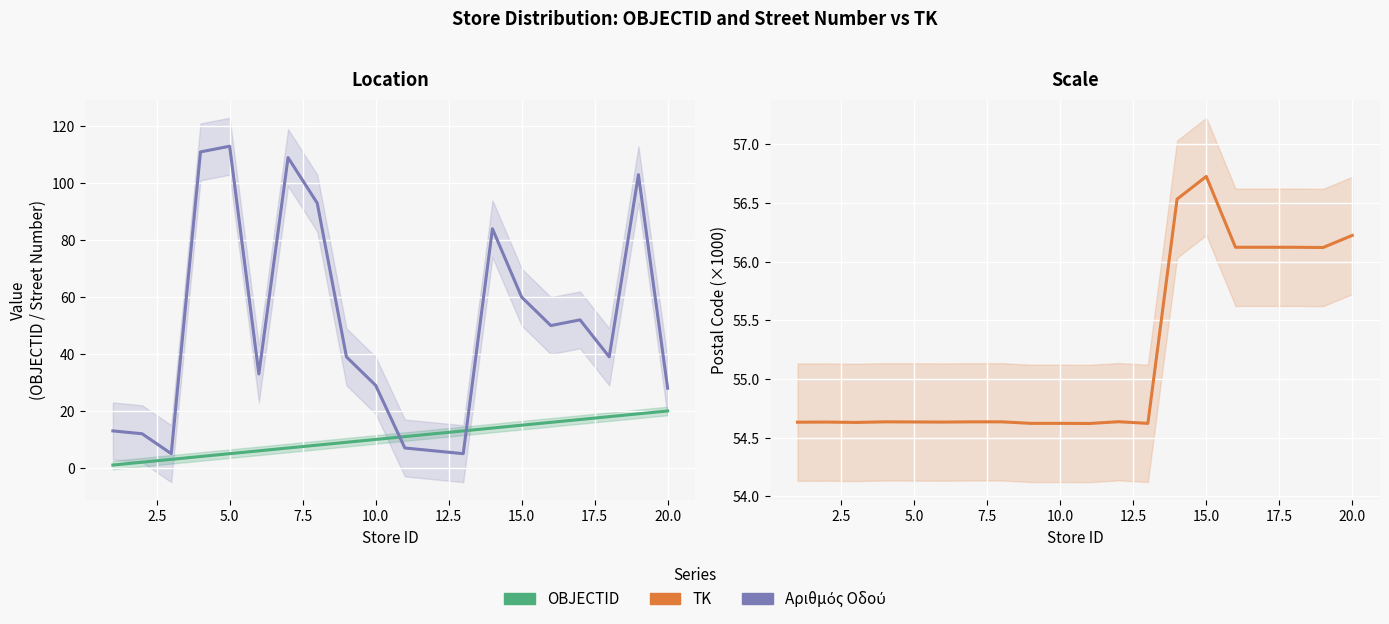

What is the minimum value for OBJECTID?

1.0